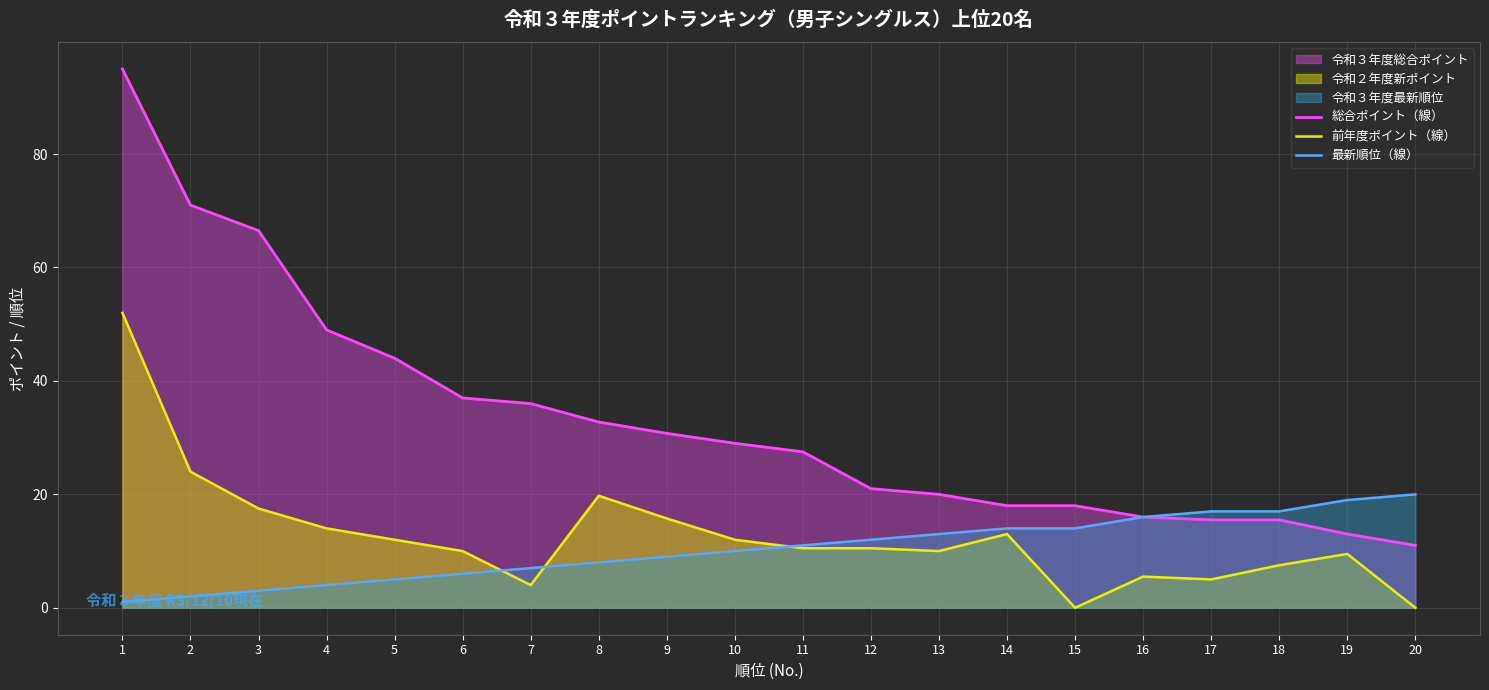

At which label does 前年度ポイント（線） reach its peak?

1